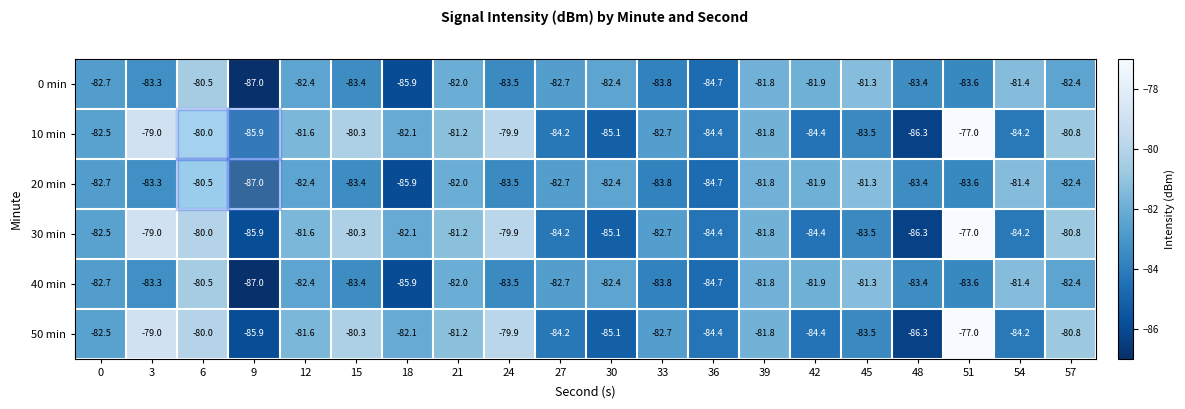

What is the minimum value for 10 min?

-86.3